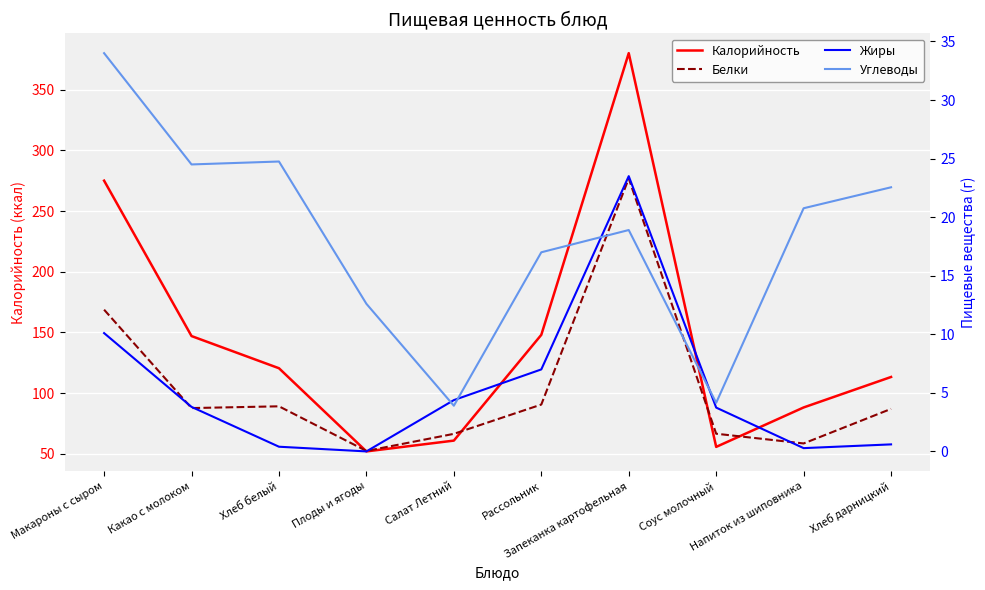

Reading right to left, list all the values displayed in this chart.

Калорийность: Хлеб дарницкий=113.3	Напиток из шиповника=88.2	Соус молочный=55.7	Запеканка картофельная=380.0	Рассольник=148.0	Салат Летний=60.9	Плоды и ягоды=52.0	Хлеб белый=120.5	Какао с молоком=147.0	Макароны с сыром=275.0
Белки: Хлеб дарницкий=3.6	Напиток из шиповника=0.7	Соус молочный=1.5	Запеканка картофельная=23.3	Рассольник=4.0	Салат Летний=1.5	Плоды и ягоды=0.0	Хлеб белый=3.9	Какао с молоком=3.7	Макароны с сыром=12.1
Жиры: Хлеб дарницкий=0.6	Напиток из шиповника=0.3	Соус молочный=3.7	Запеканка картофельная=23.5	Рассольник=7.0	Салат Летний=4.4	Плоды и ягоды=0.0	Хлеб белый=0.4	Какао с молоком=3.8	Макароны с сыром=10.1
Углеводы: Хлеб дарницкий=22.6	Напиток из шиповника=20.8	Соус молочный=4.2	Запеканка картофельная=18.9	Рассольник=17.0	Салат Летний=3.9	Плоды и ягоды=12.6	Хлеб белый=24.8	Какао с молоком=24.5	Макароны с сыром=34.0